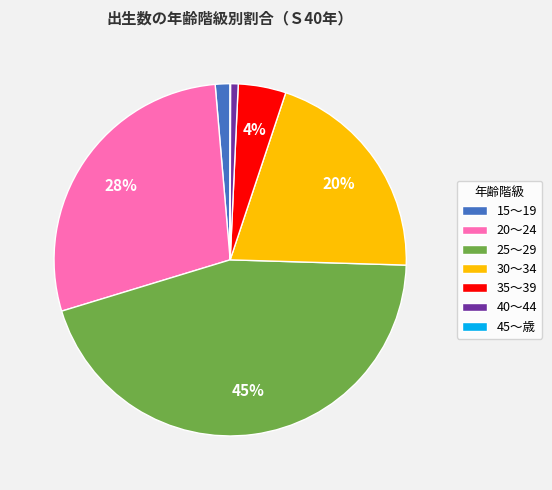

The 40～44 slice represents 16% of the pie. True or false?

False